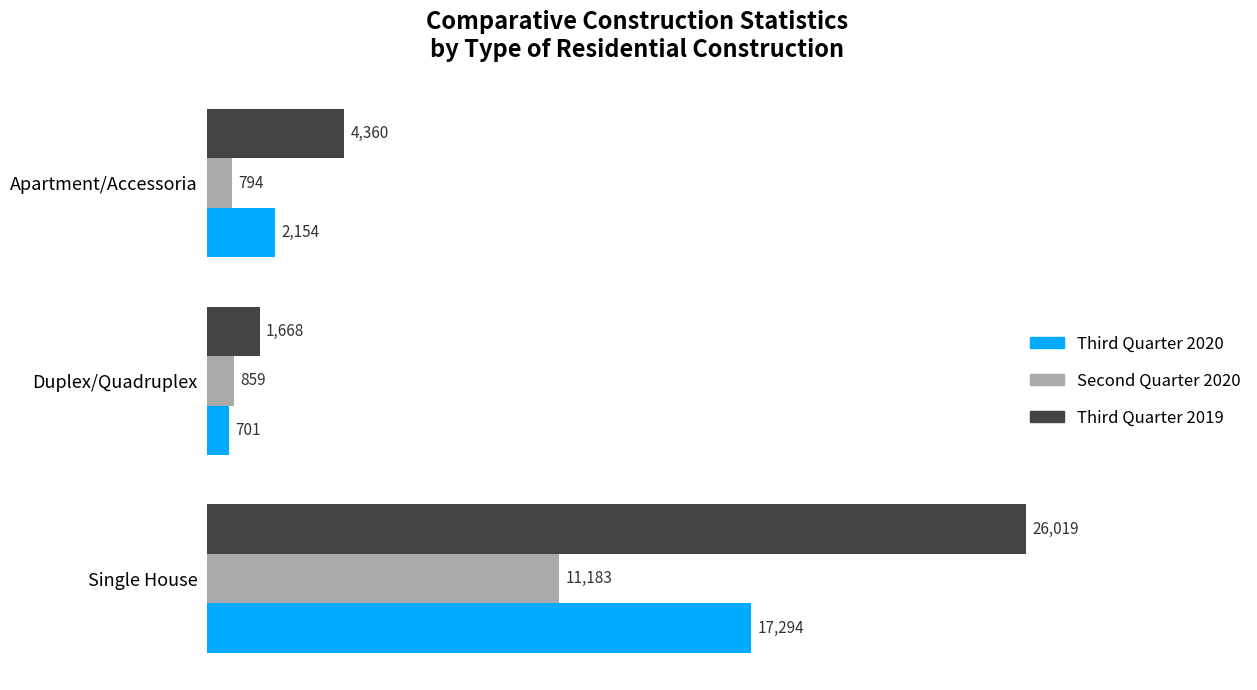

Read the Second Quarter 2020 value at Duplex/Quadruplex.

859